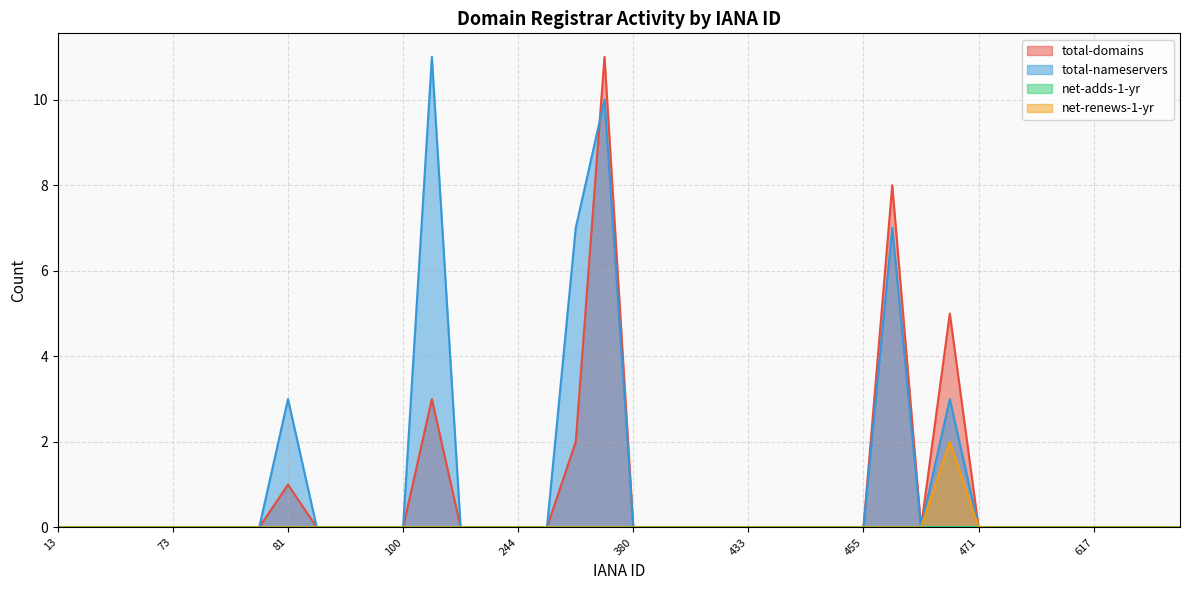

Rank the categories by net-renews-1-yr value from highest to lowest.

470, 13, 15, 49, 69, 73, 74, 78, 79, 81, 82, 86, 91, 100, 106, 111, 134, 244, 291, 292, 299, 380, 411, 418, 424, 433, 444, 447, 450, 455, 456, 460, 471, 472, 601, 609, 617, 638, 664, 670